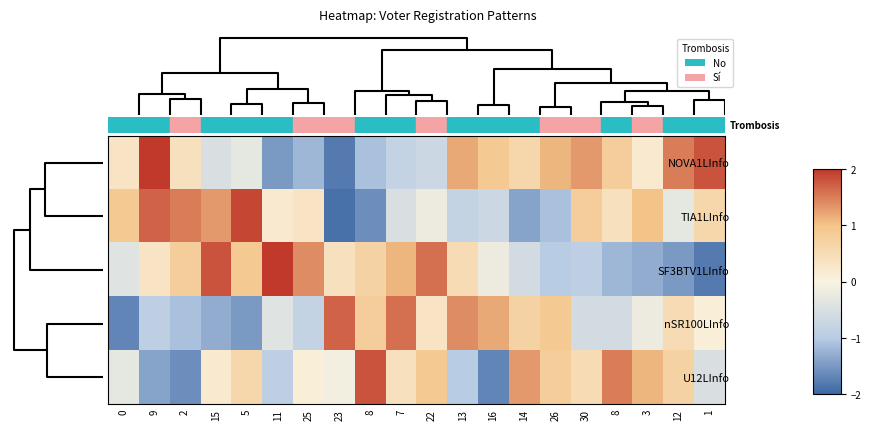

At how many categories does at least one series exceed 1?

19